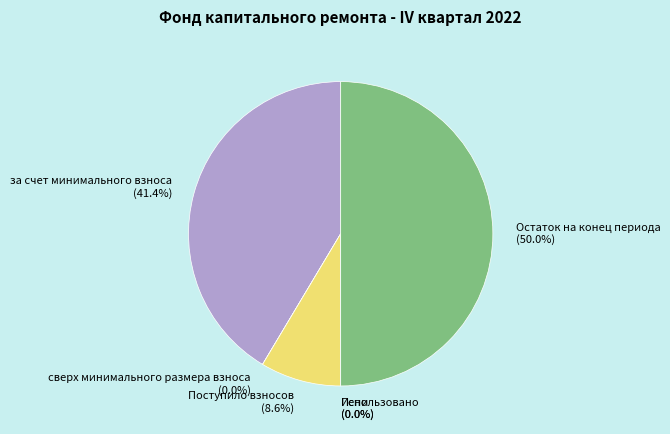

Does за счет минимального взноса account for over 50% of the chart?

No